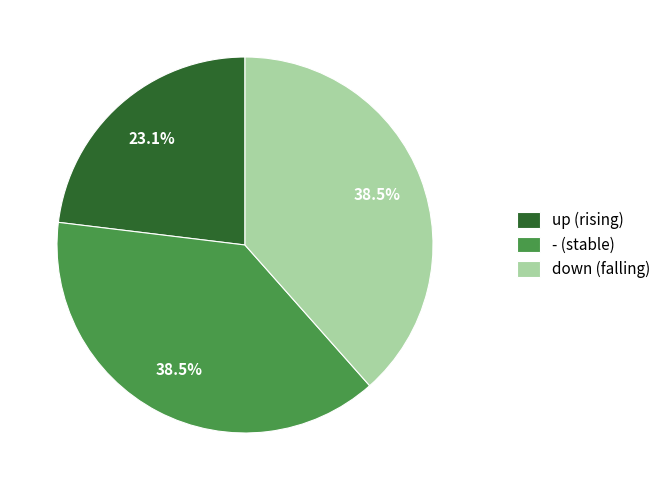

What is the ratio of the value at up to the value at -?

0.6